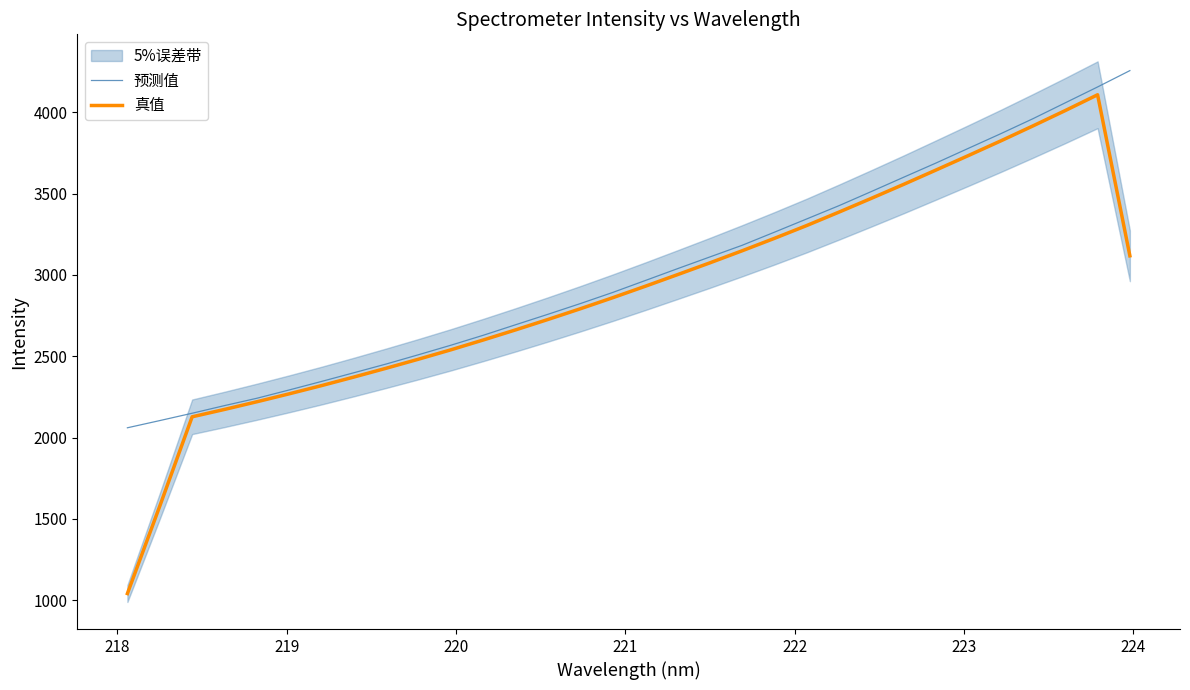

What is the average value of the 真值 series?

2895.1